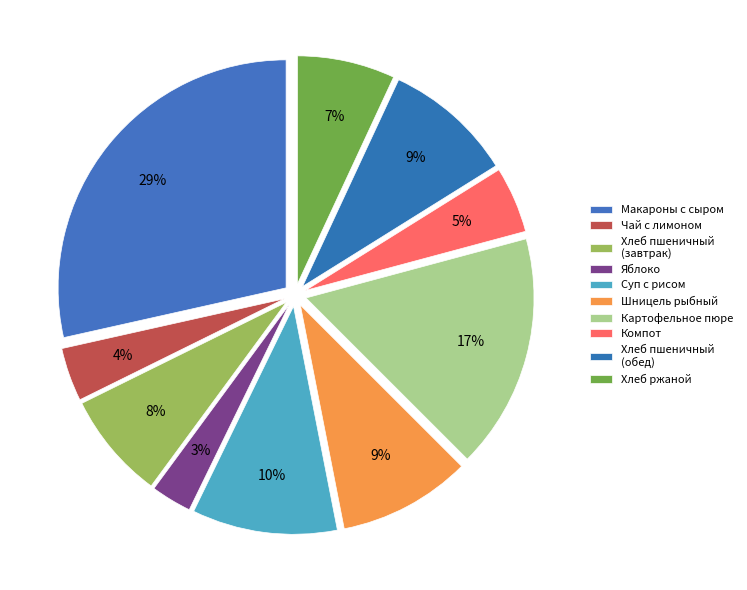

How many segments does this pie chart have?

10